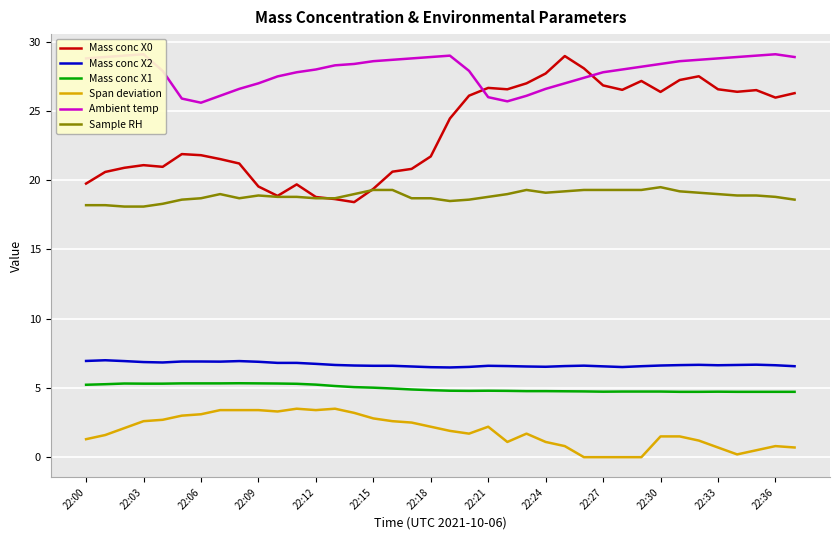

Which series has the largest range (max minus min)?

Mass conc X0